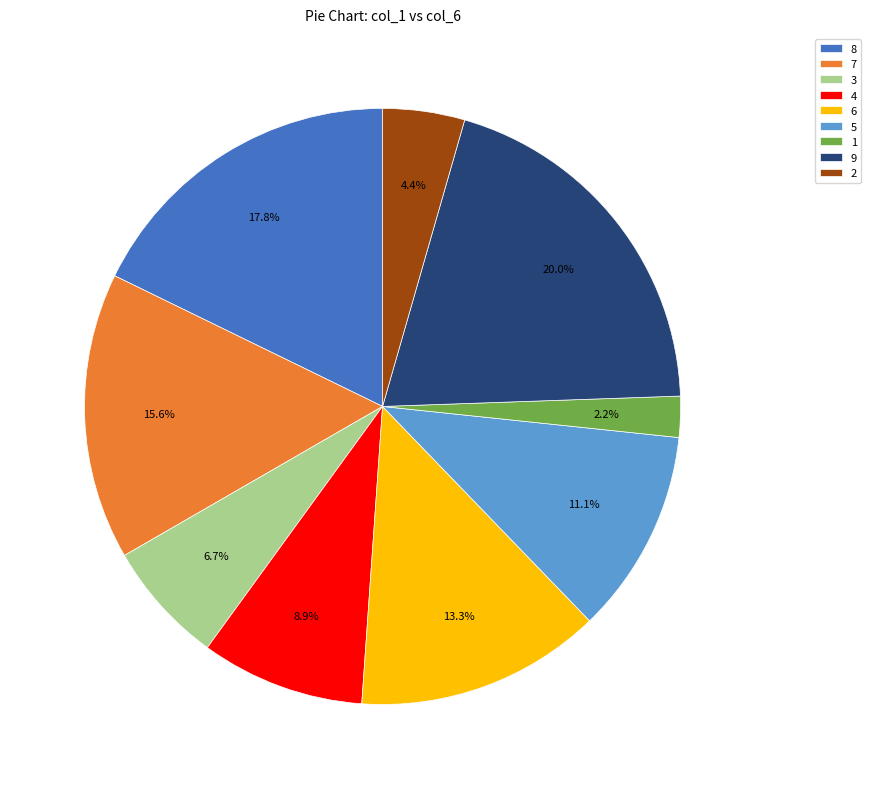

Rank the categories by value from highest to lowest.

9, 8, 7, 6, 5, 4, 3, 2, 1